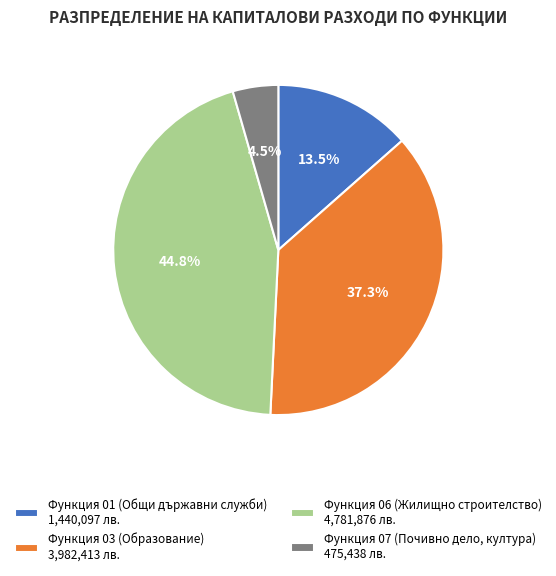

Which category has the smallest portion of the pie?

Функция 07 (Почивно дело, култура)